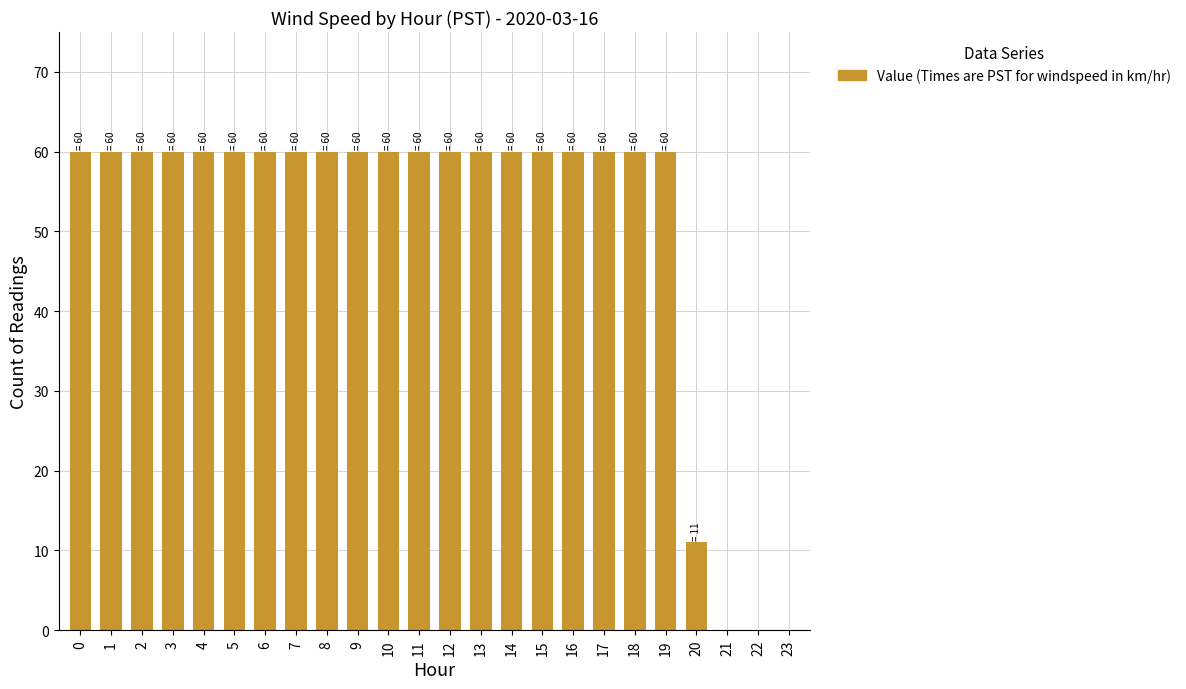

What is the maximum value shown in the chart?

60